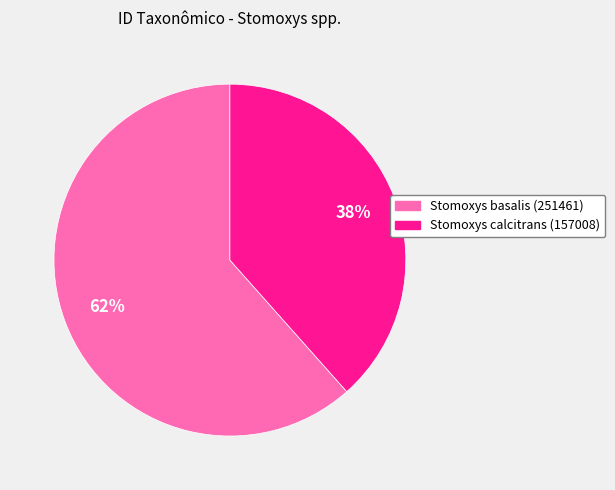

Is Stomoxys calcitrans (157008) the majority of the pie?

No